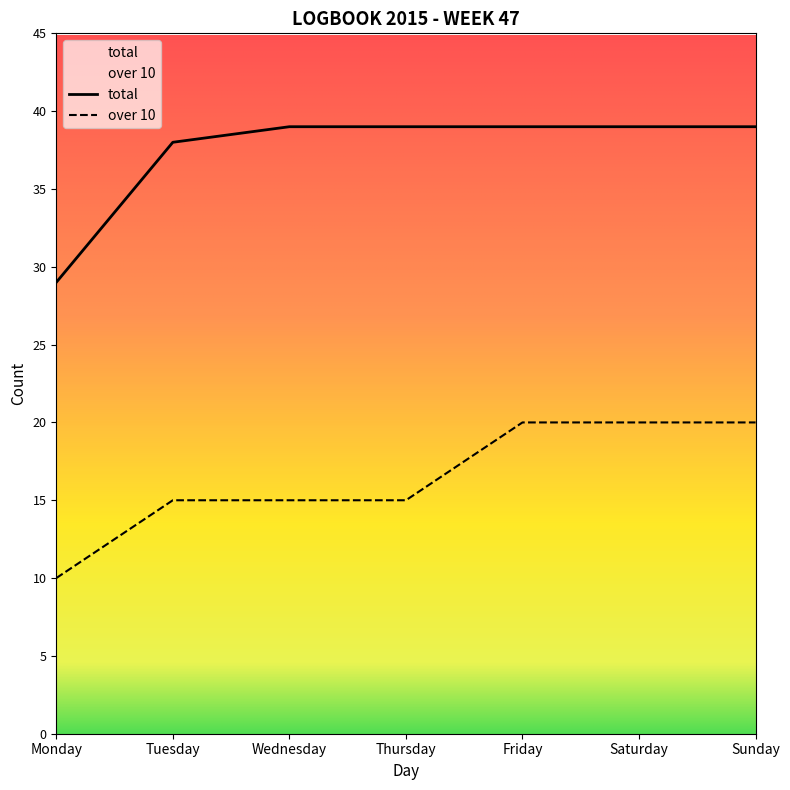

List the labels in order of total value, smallest first.

Monday, Tuesday, Wednesday, Thursday, Friday, Saturday, Sunday